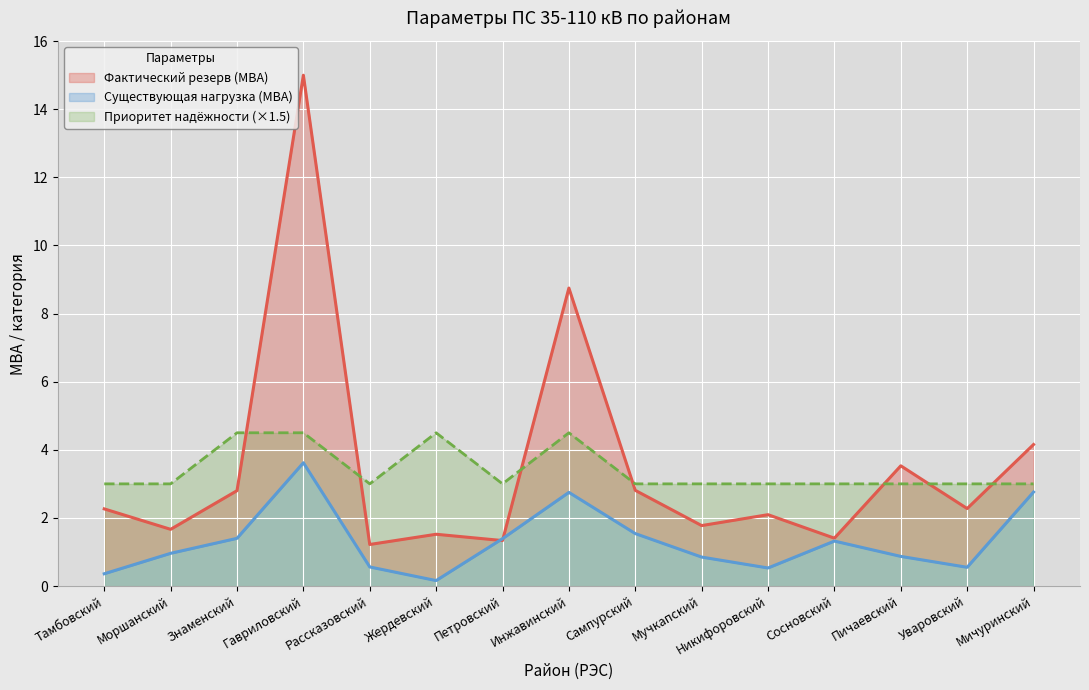

The value of Приоритет надёжности (×1.5) at Сосновский is 4.6. True or false?

False